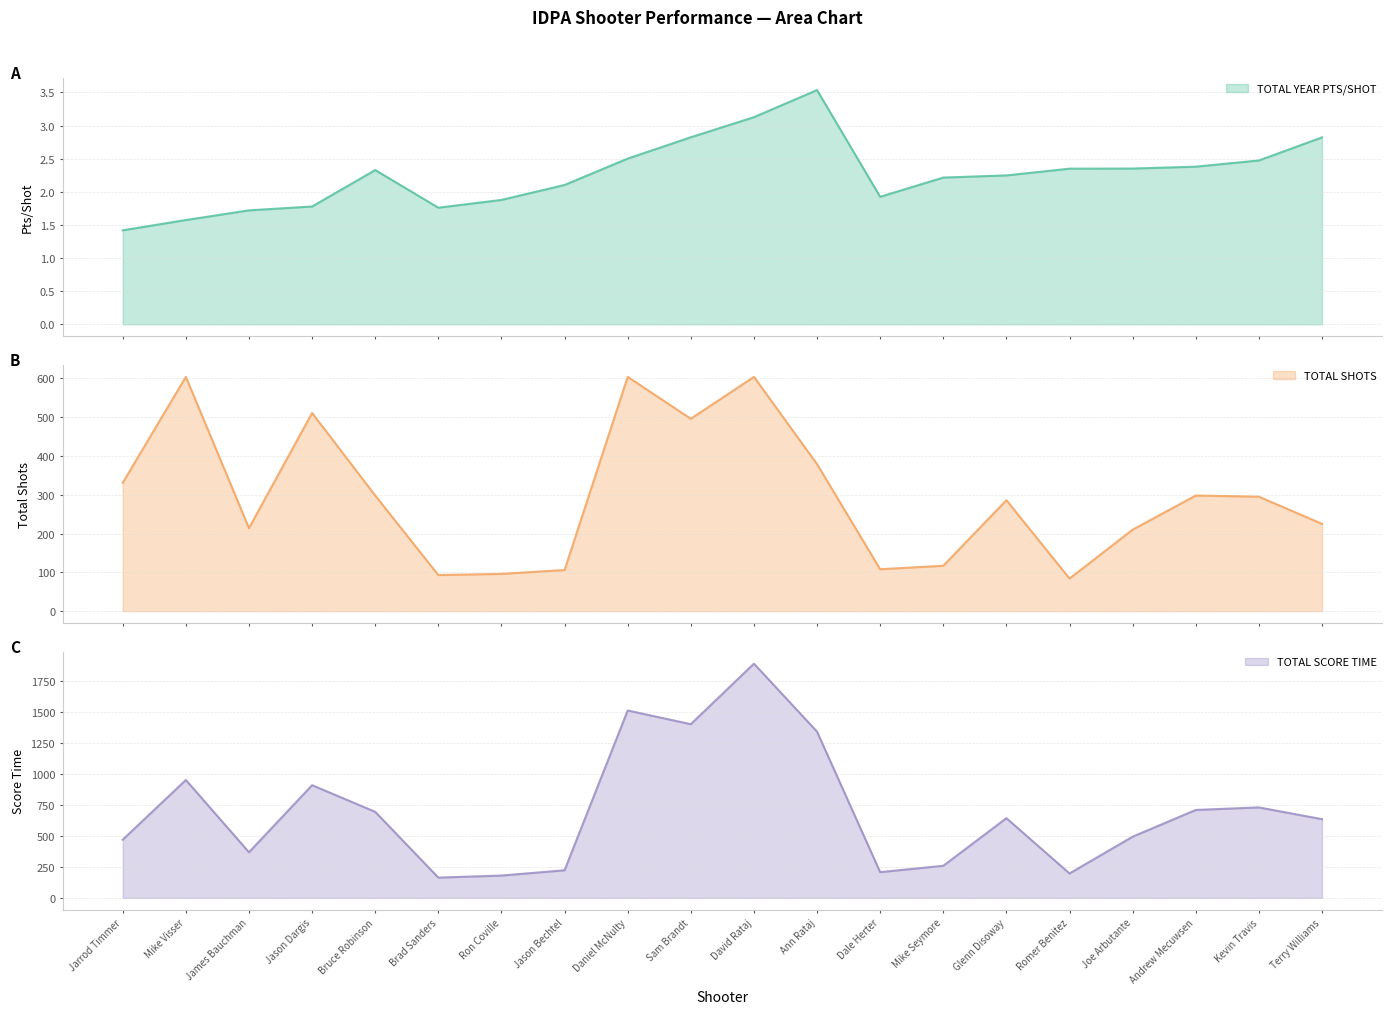

What is the value of the TOTAL YEAR PTS/SHOT point at the 6th from the left?

1.8